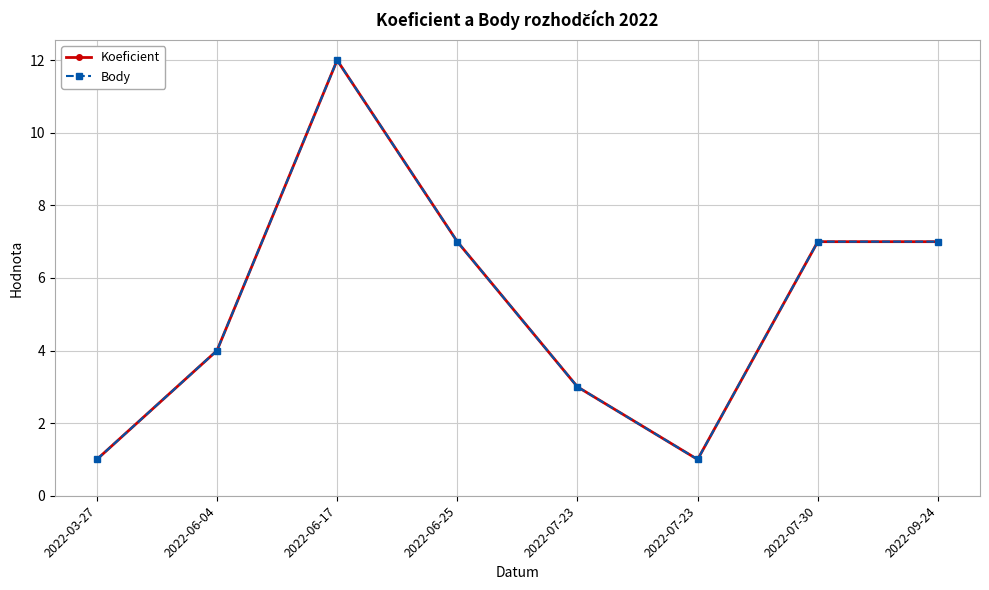

Is this an area chart (filled region under the line)?

No